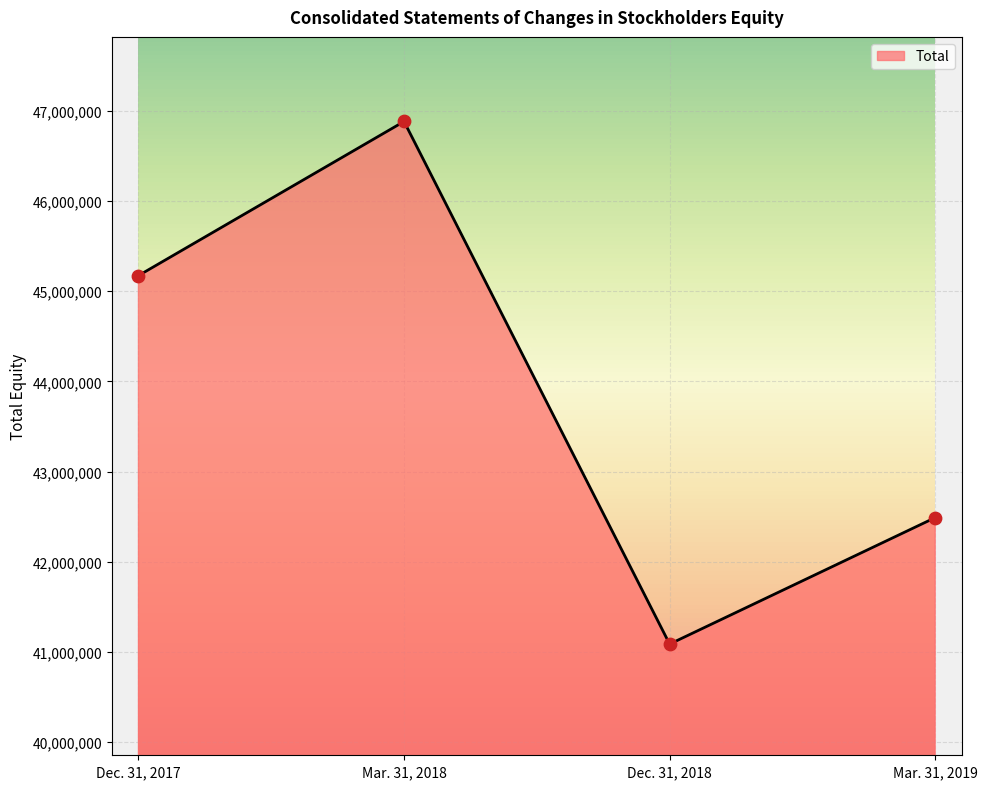

Approximately how many times larger is the value at Mar. 31, 2019 compared to Dec. 31, 2017?

0.9